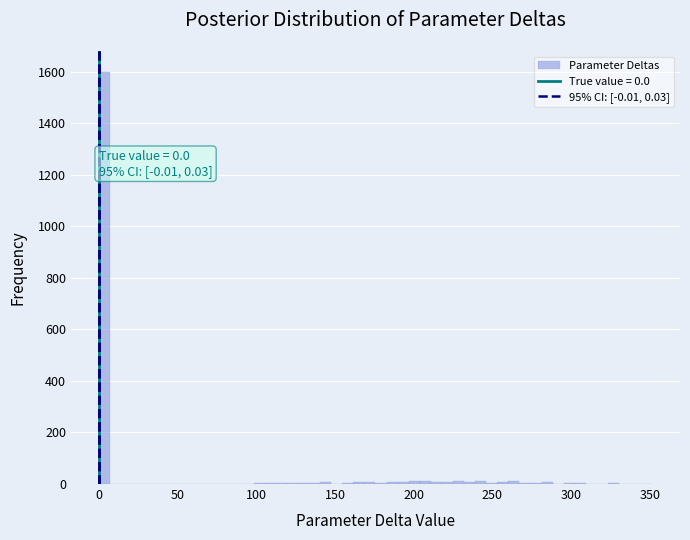

Read against the x-axis, roughly where is the centre of the tallest bar?

5